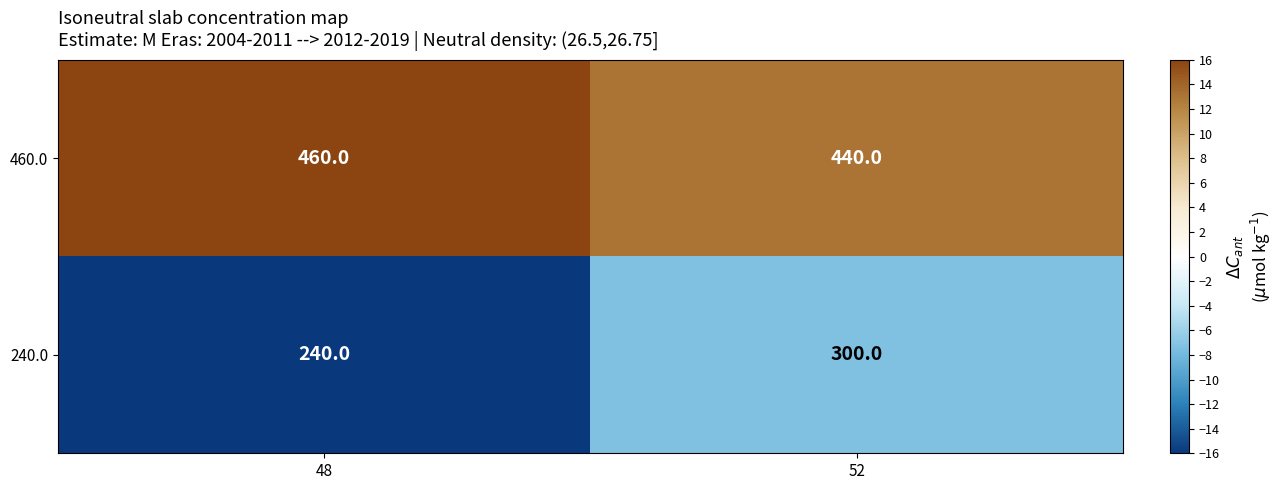

What is the difference between the maximum and minimum values in the 240.0 series?

60